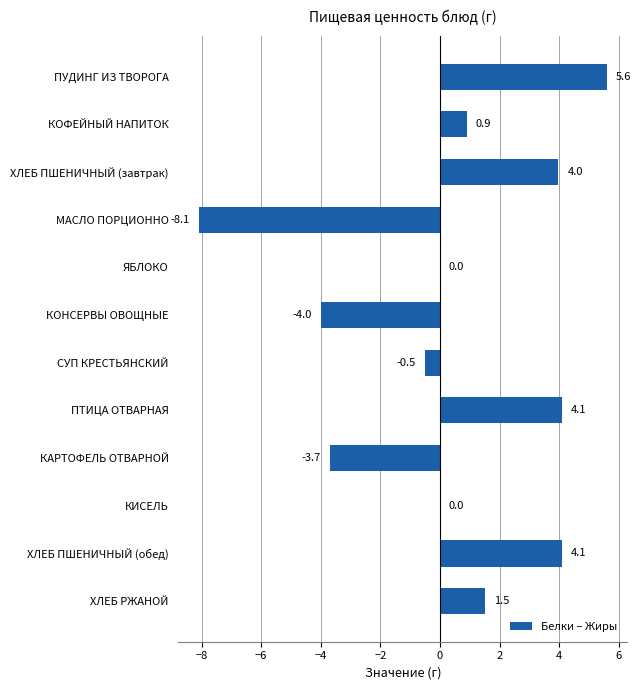

Which has a higher value, КОФЕЙНЫЙ НАПИТОК or ПУДИНГ ИЗ ТВОРОГА?

ПУДИНГ ИЗ ТВОРОГА